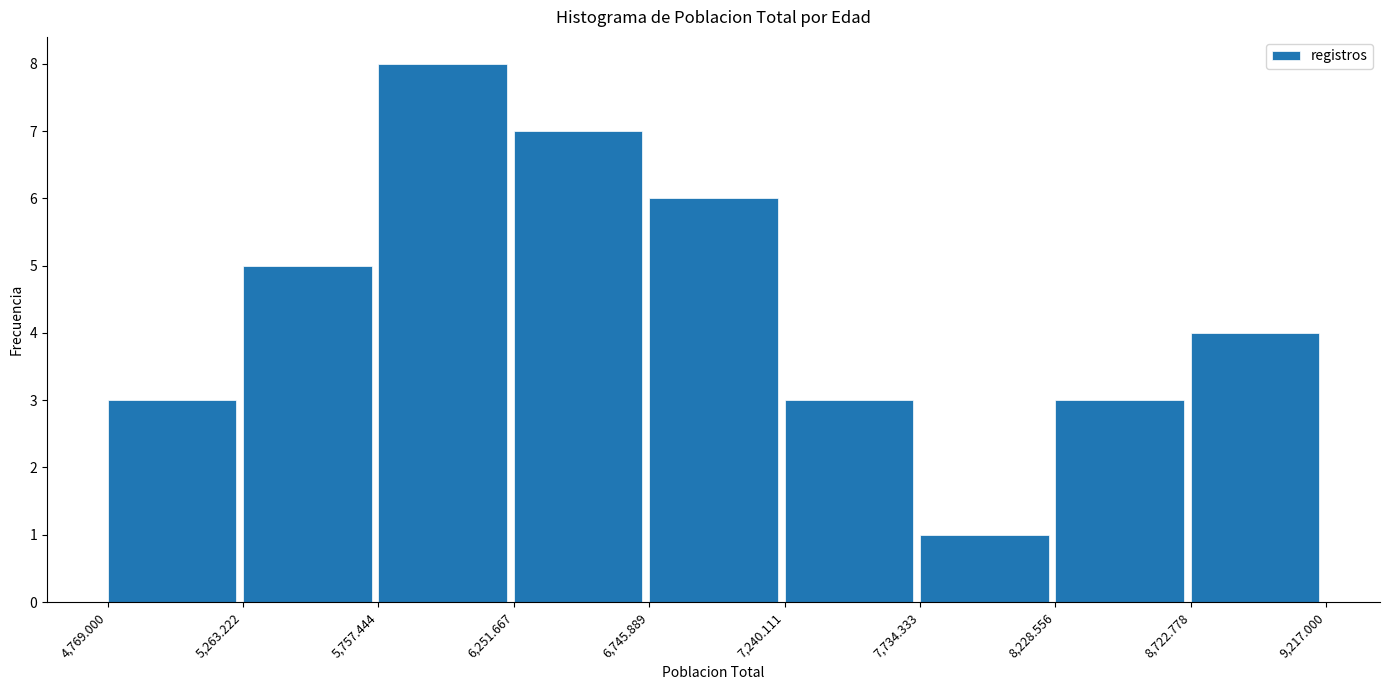

Reading left to right, list every bar in this chart as the range it spans on the x-axis followed by its height. The values are not printed on the chart, so give them approximately, as read against the axis.

4,769.000 to 5,263.222: 3
5,263.222 to 5,757.444: 5
5,757.444 to 6,251.667: 8
6,251.667 to 6,745.889: 7
6,745.889 to 7,240.111: 6
7,240.111 to 7,734.333: 3
7,734.333 to 8,228.556: 1
8,228.556 to 8,722.778: 3
8,722.778 to 9,217.000: 4